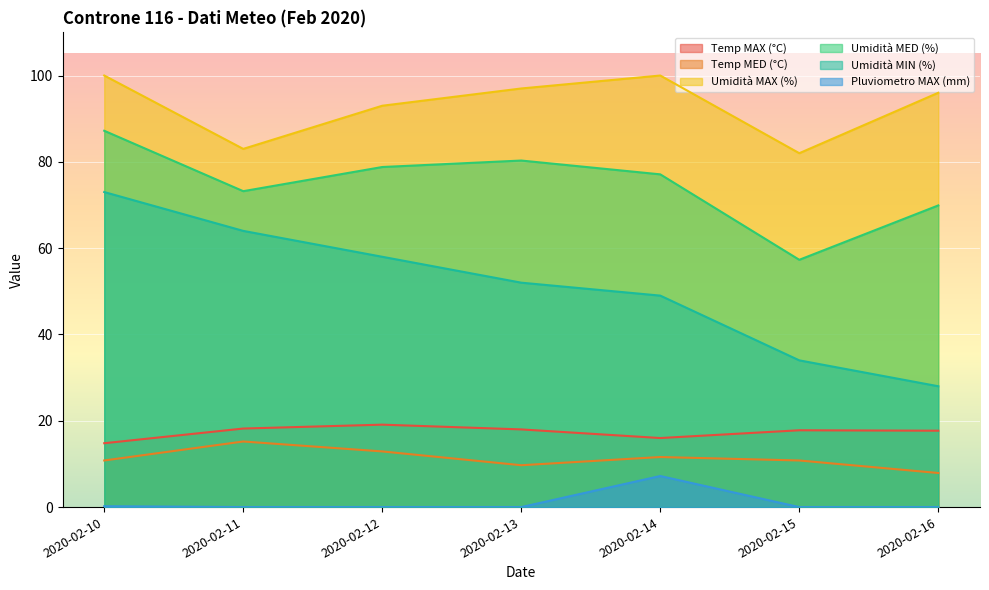

True or false: Temp MED (°C) and Pluviometro MAX (mm) intersect in this chart.

False